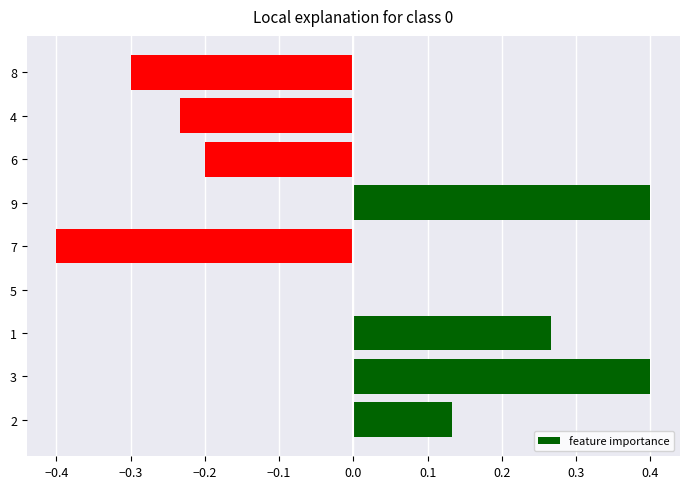

What is the maximum value shown in the chart?

0.4